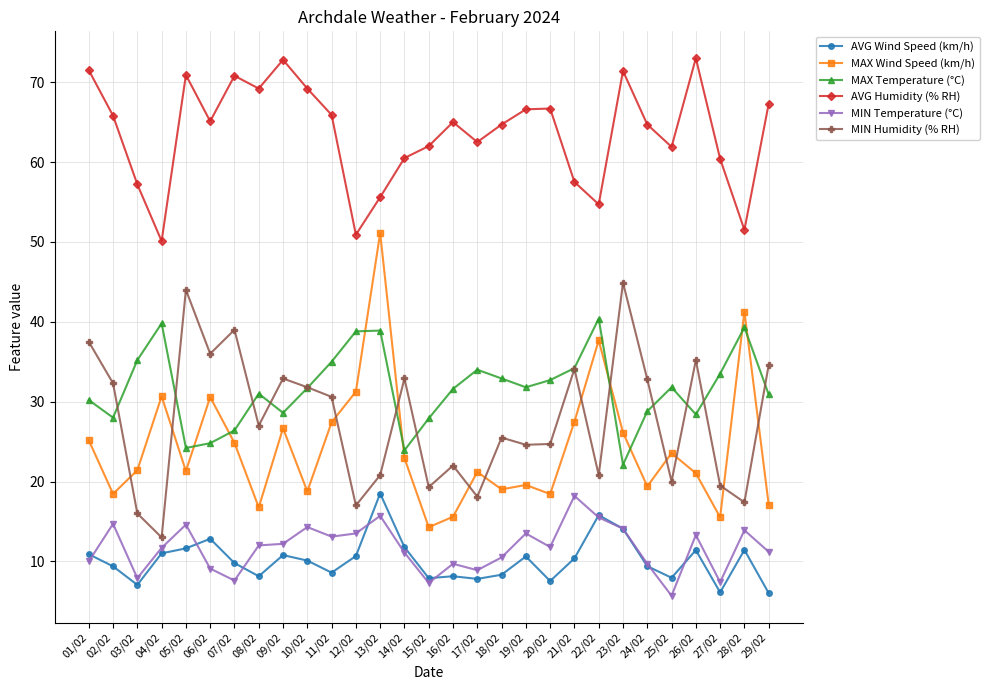

At how many categories does at least one series exceed 46?

29